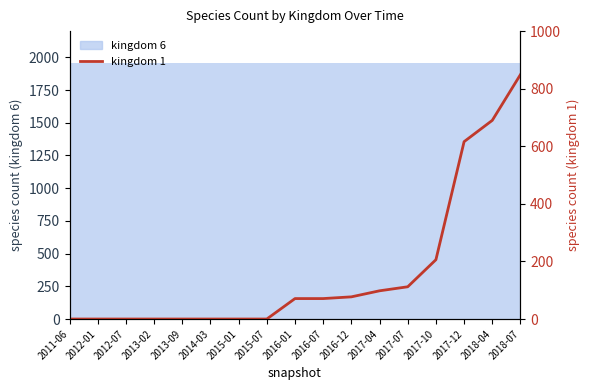

Which has a higher value, 2011-06 or 2017-12?

2017-12